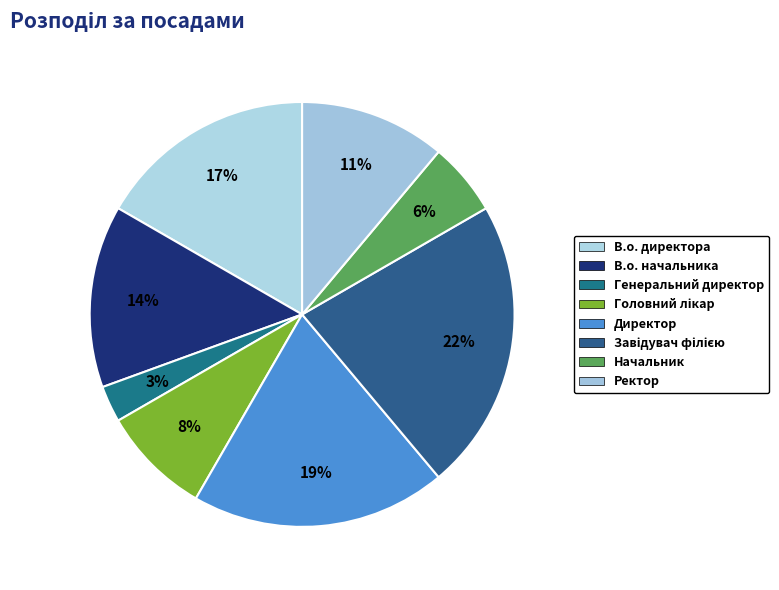

The Ректор slice represents 11% of the pie. True or false?

True